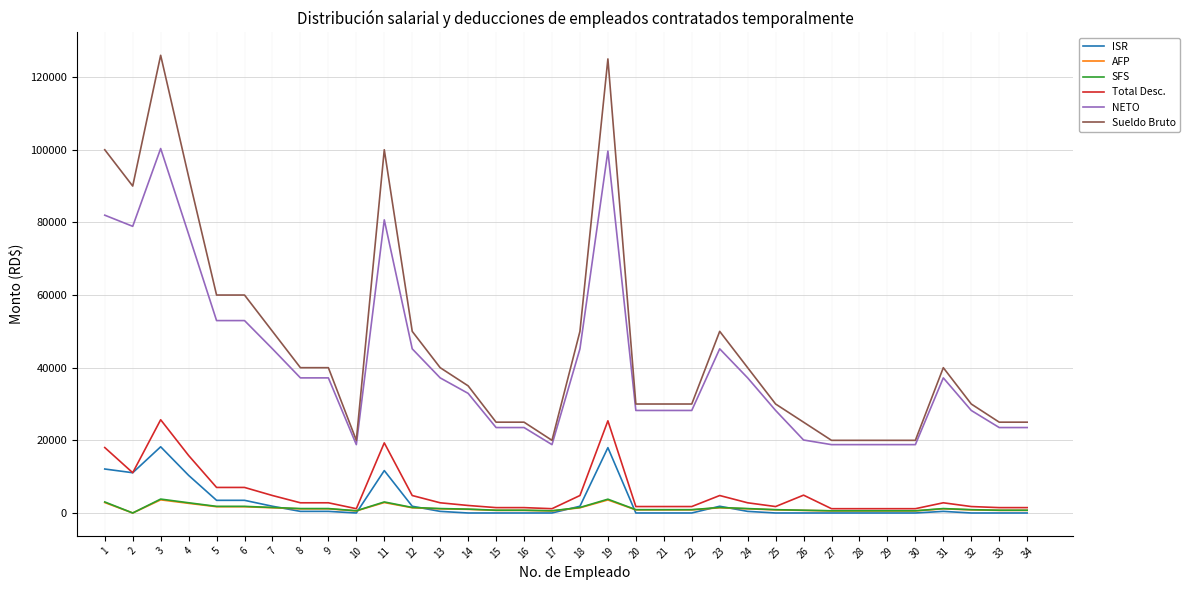

True or false: AFP and Sueldo Bruto cross at least once.

False